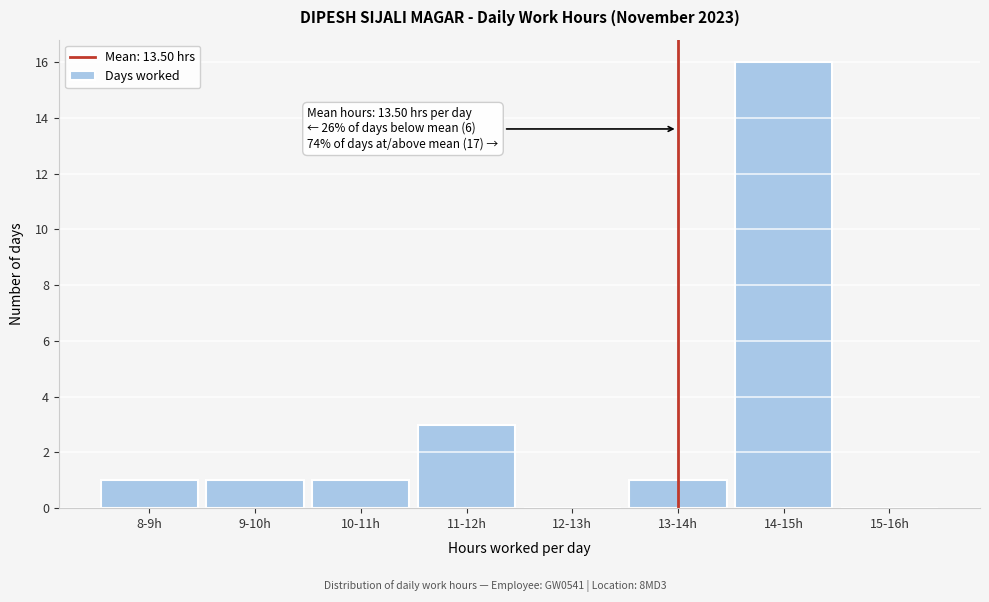

Reading left to right, what are all the values shown in this chart?

8-9h=1	9-10h=1	10-11h=1	11-12h=3	12-13h=0	13-14h=1	14-15h=16	15-16h=0